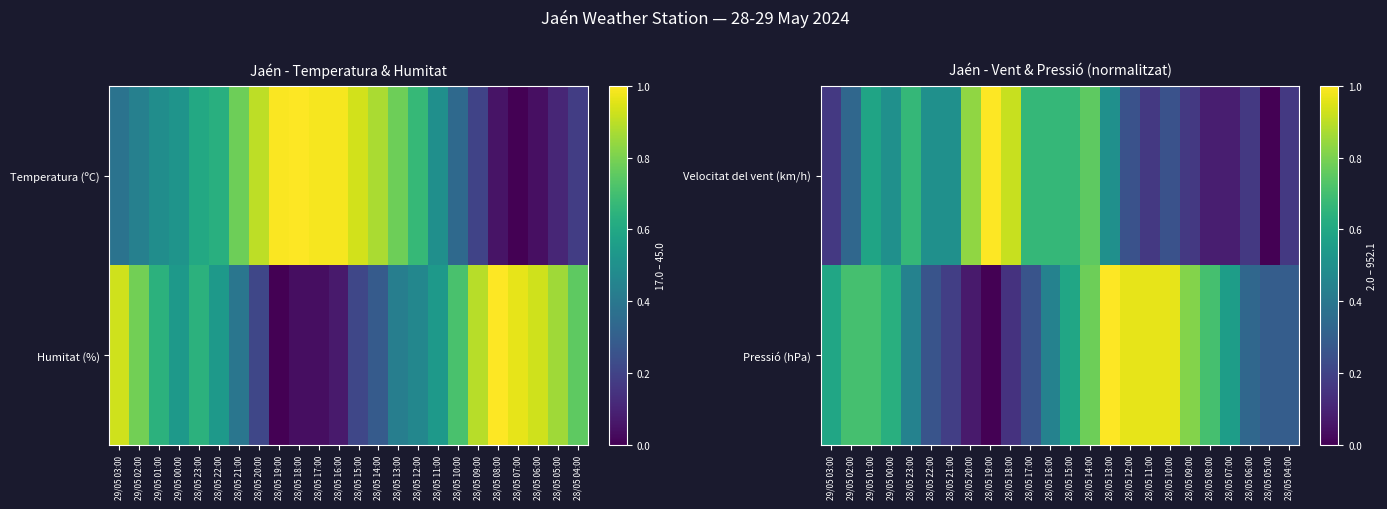

Is the value of Pressió (hPa) at 28/05 08:00 greater than the value of Velocitat del vent (km/h) at 28/05 10:00?

Yes